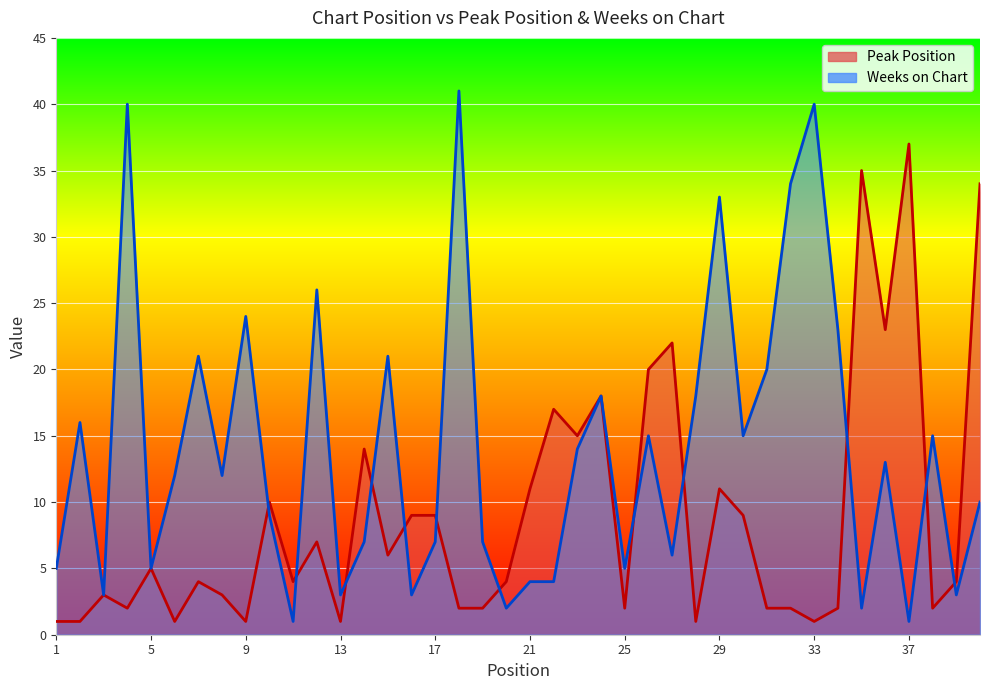

What is the spread (max minus min) of values at 25?

3